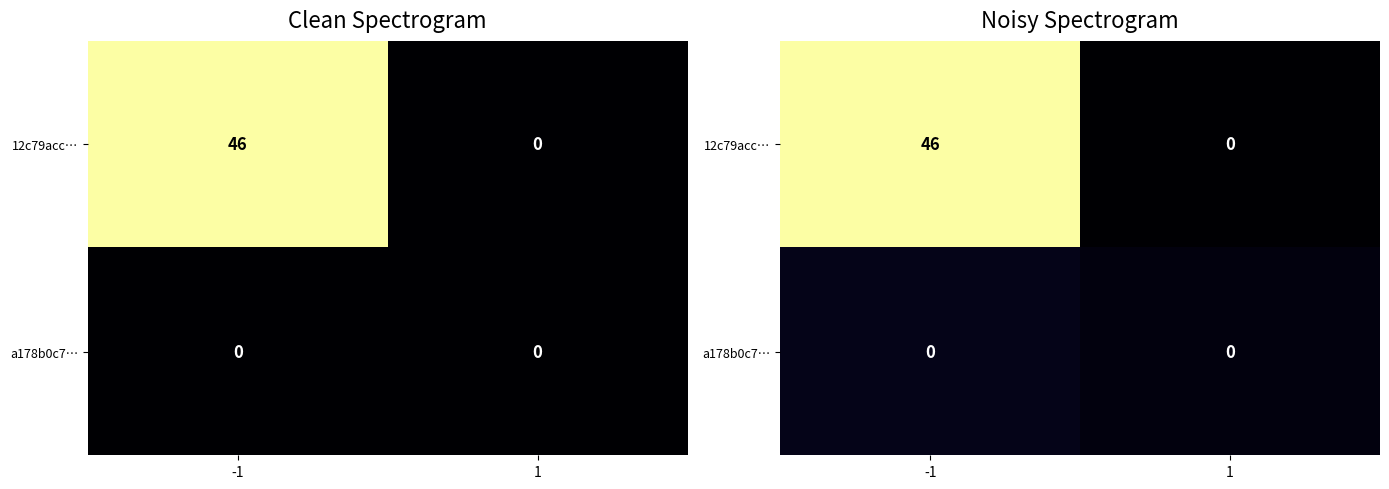

At which label is a178b0c7… closest to 3?

1